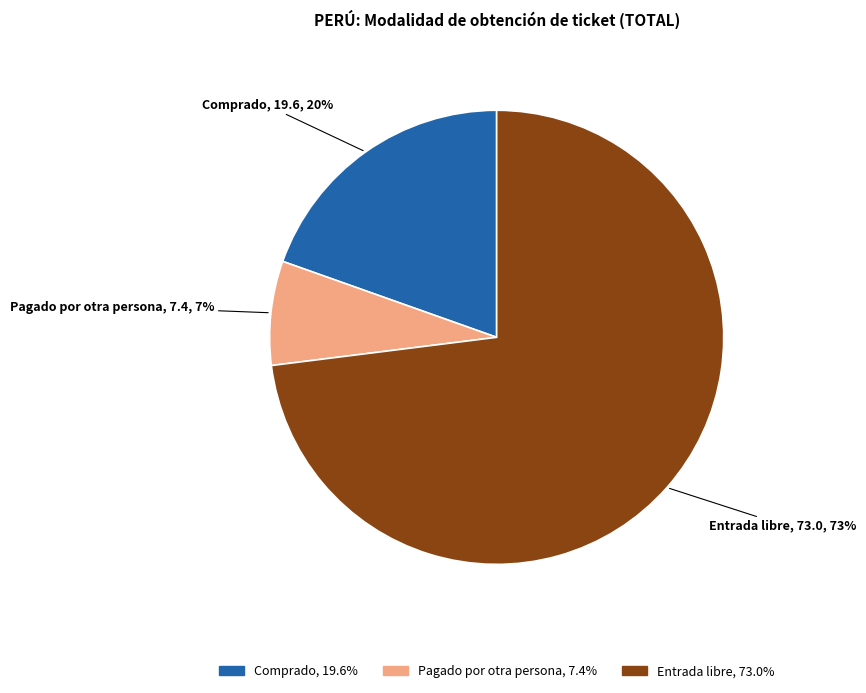

Do Entrada libre and Comprado together represent more than half of the pie?

Yes